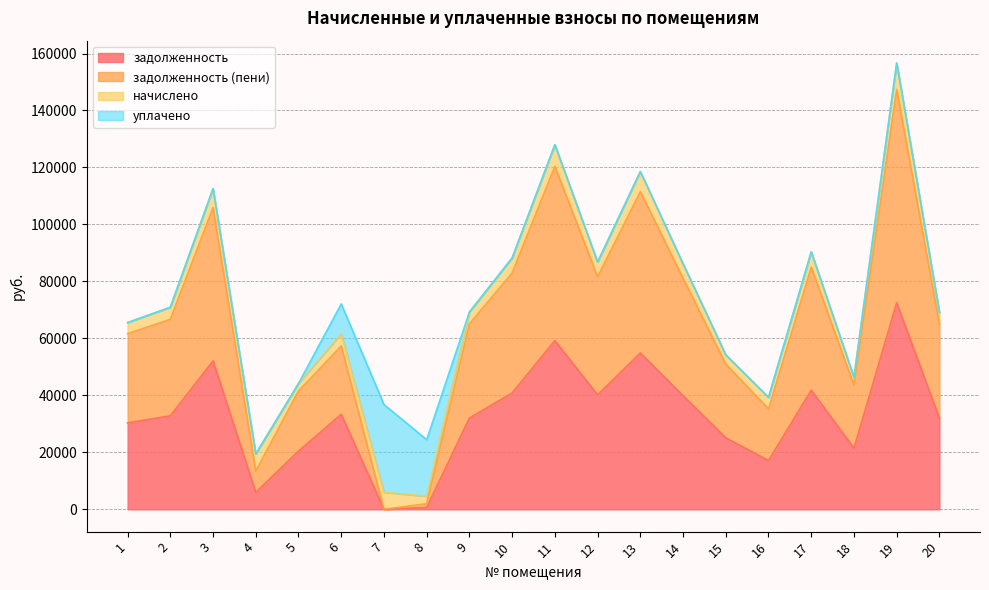

At which category is the sum across all series the highest?

19